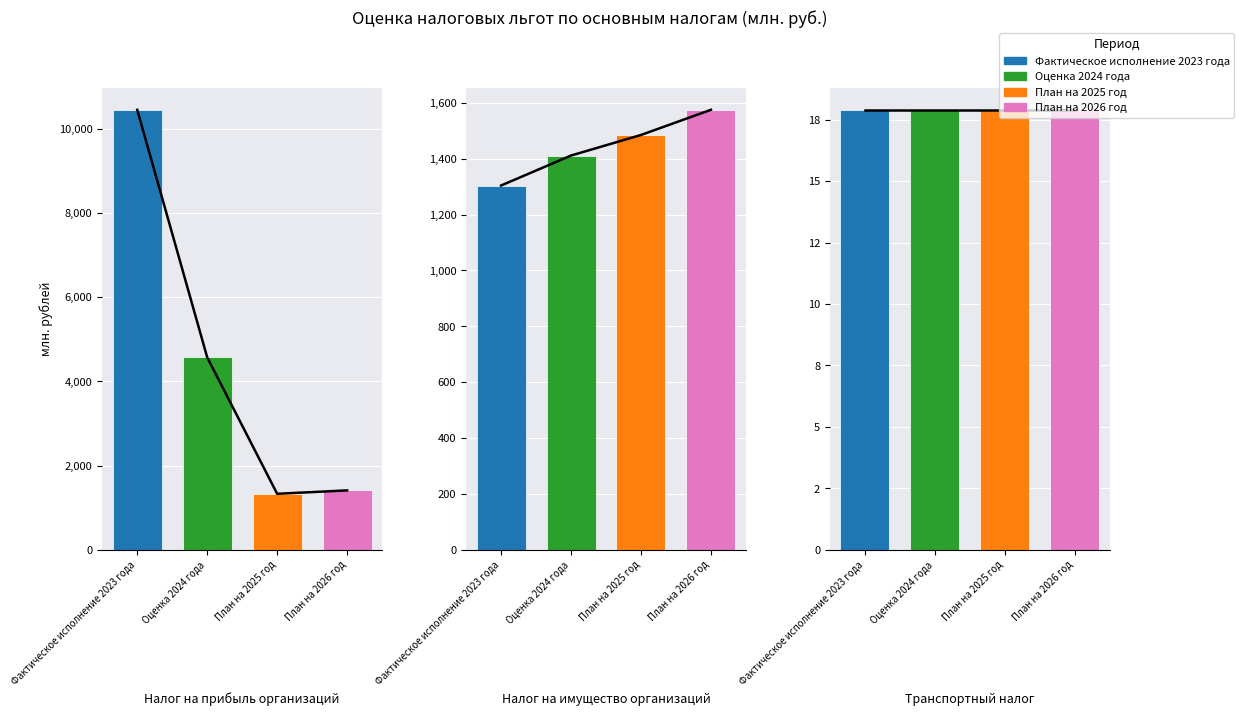

What is the difference between the highest and lowest values at Налог на прибыль организаций?

9122.3